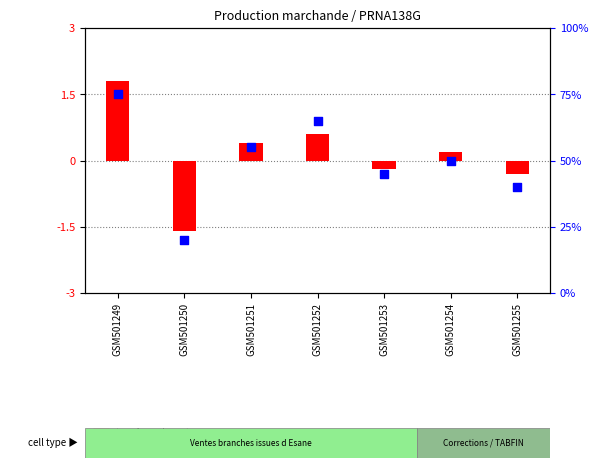

At how many categories does at least one series exceed 59?

2